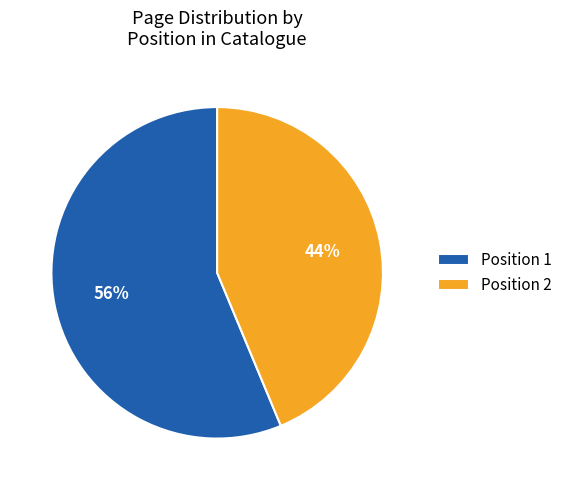

To the nearest percent, what is the combined percentage of Position 1 and Position 2?

100%